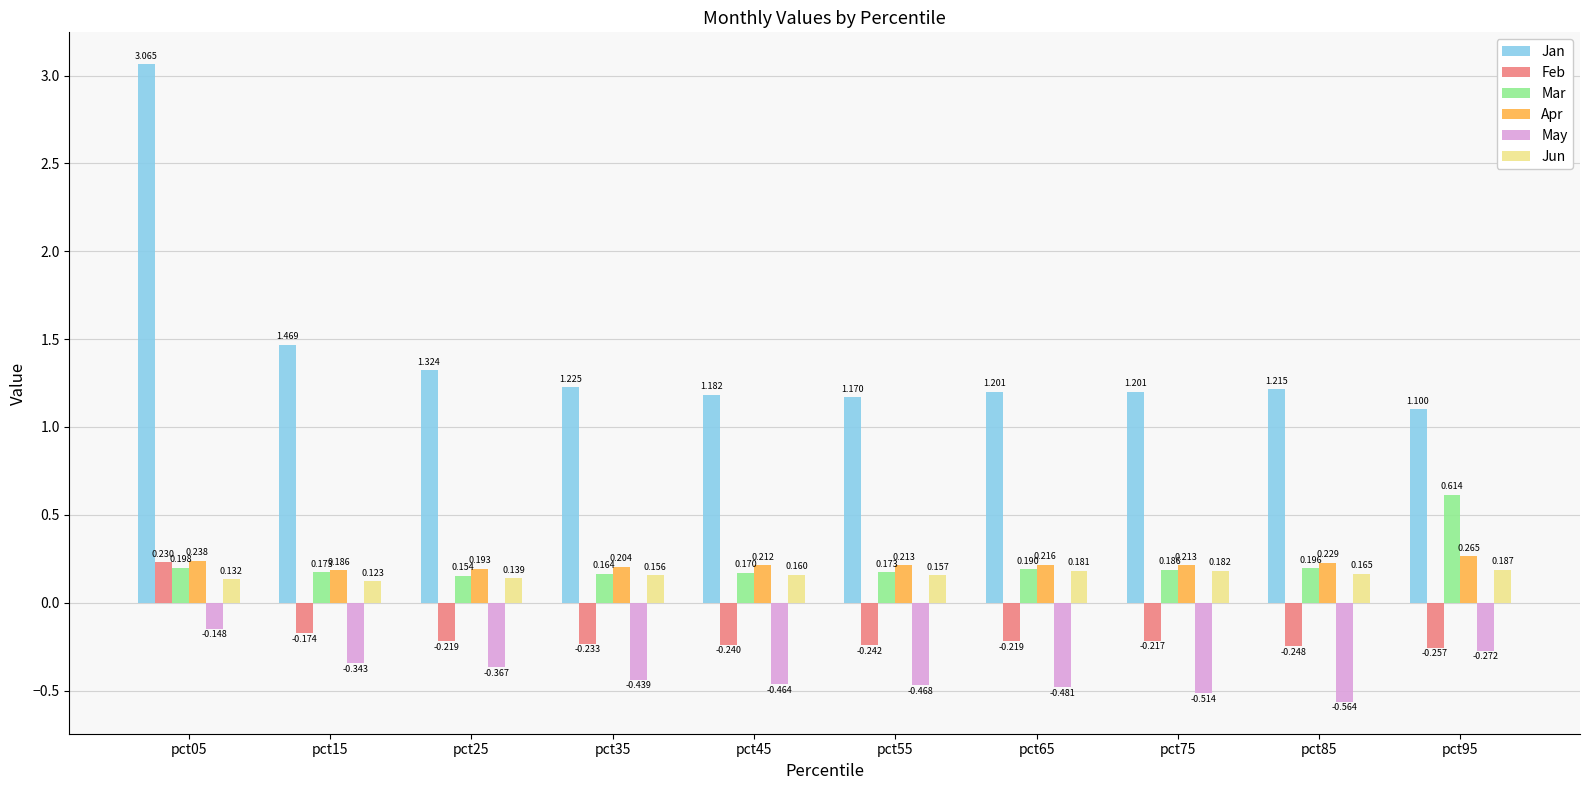

Which series changed the most between pct05 and pct65?

Jan